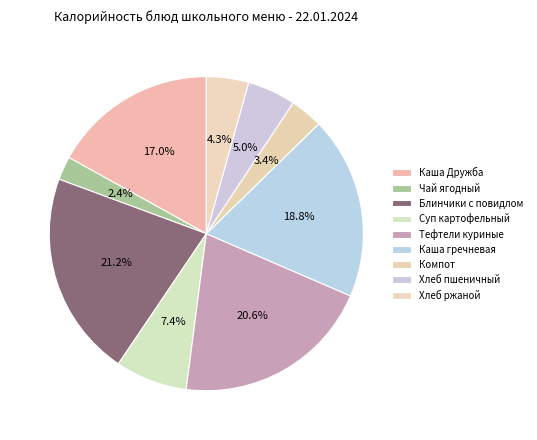

How many slices are in this pie chart?

9